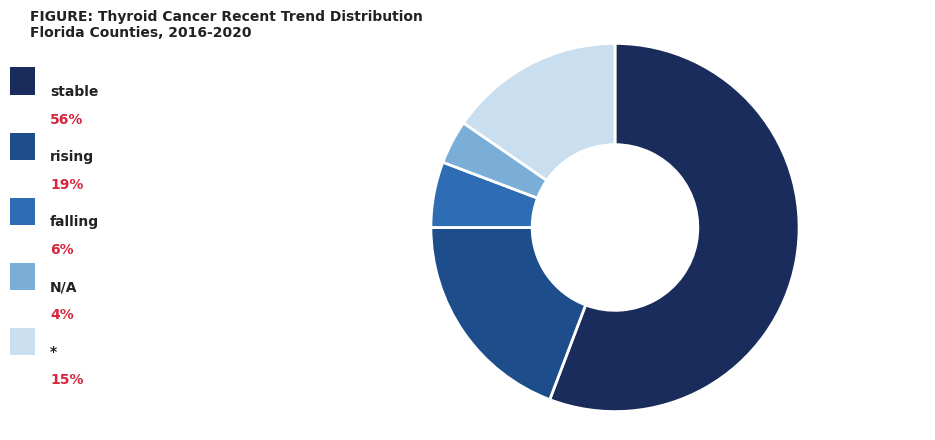

Rank the categories by value from lowest to highest.

N/A, falling, *, rising, stable